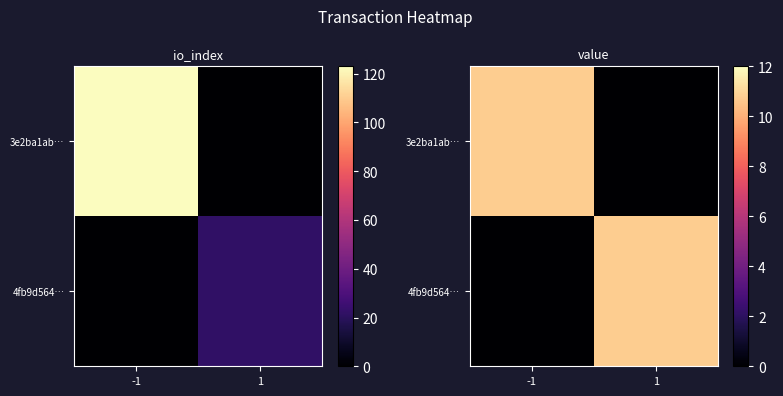

Which series has the largest total across all categories?

3e2ba1ab…